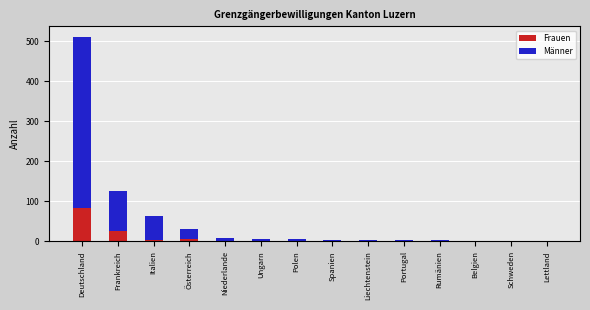

What is the sum of all Frauen values?

123